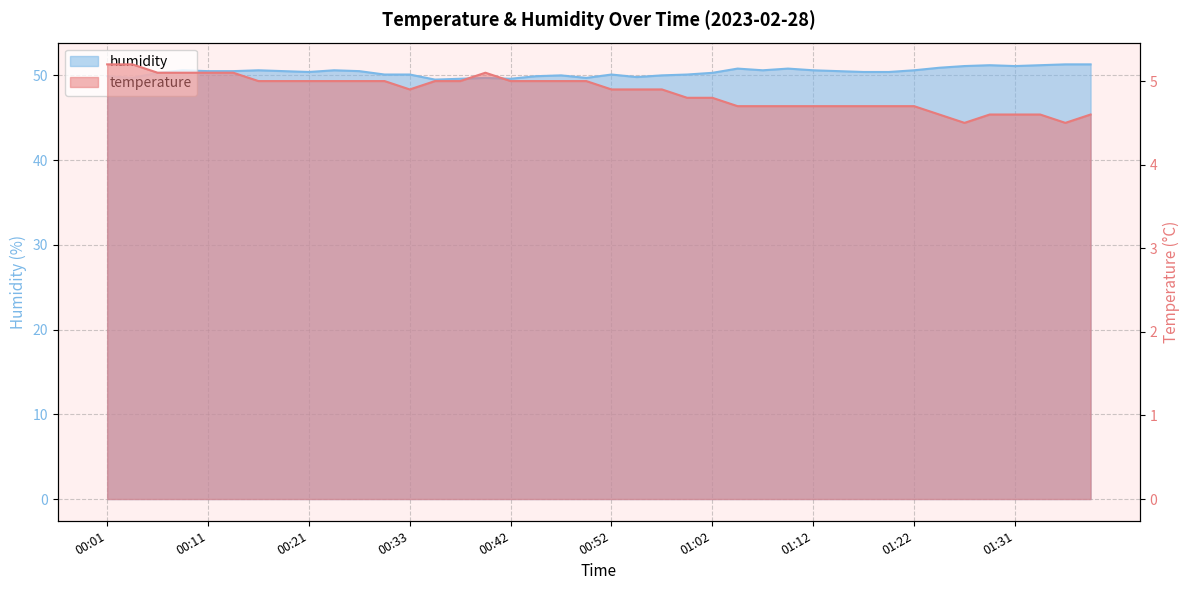

Read the humidity value at 00:55.

49.8